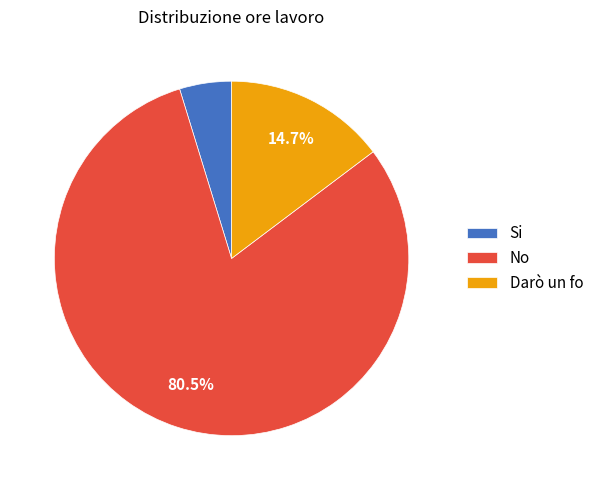

How many slices are in this pie chart?

3